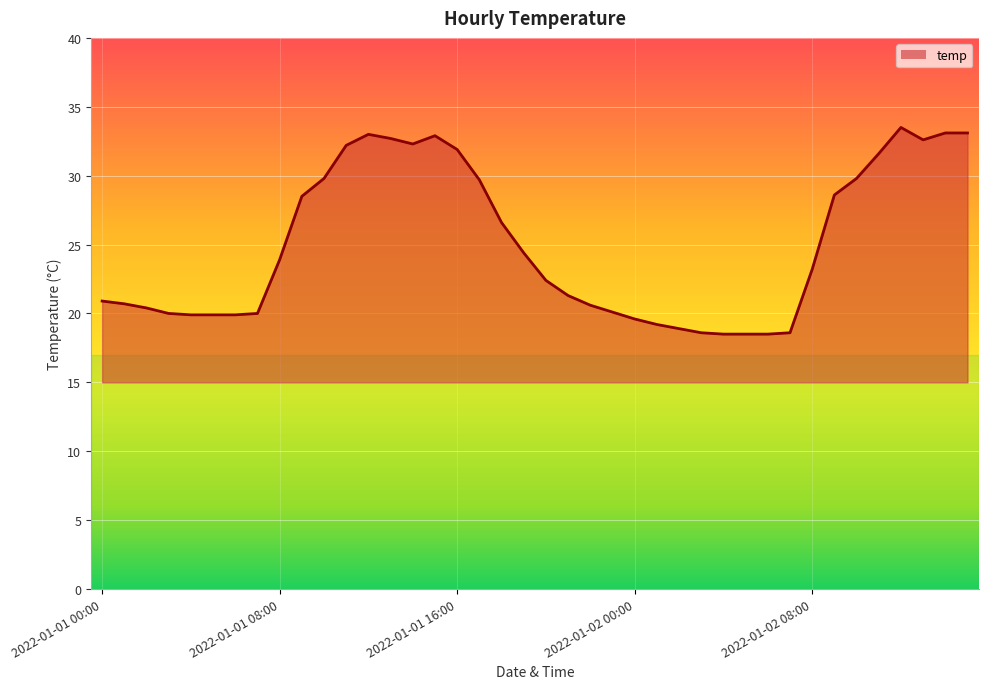

How many lines are shown in the chart?

1